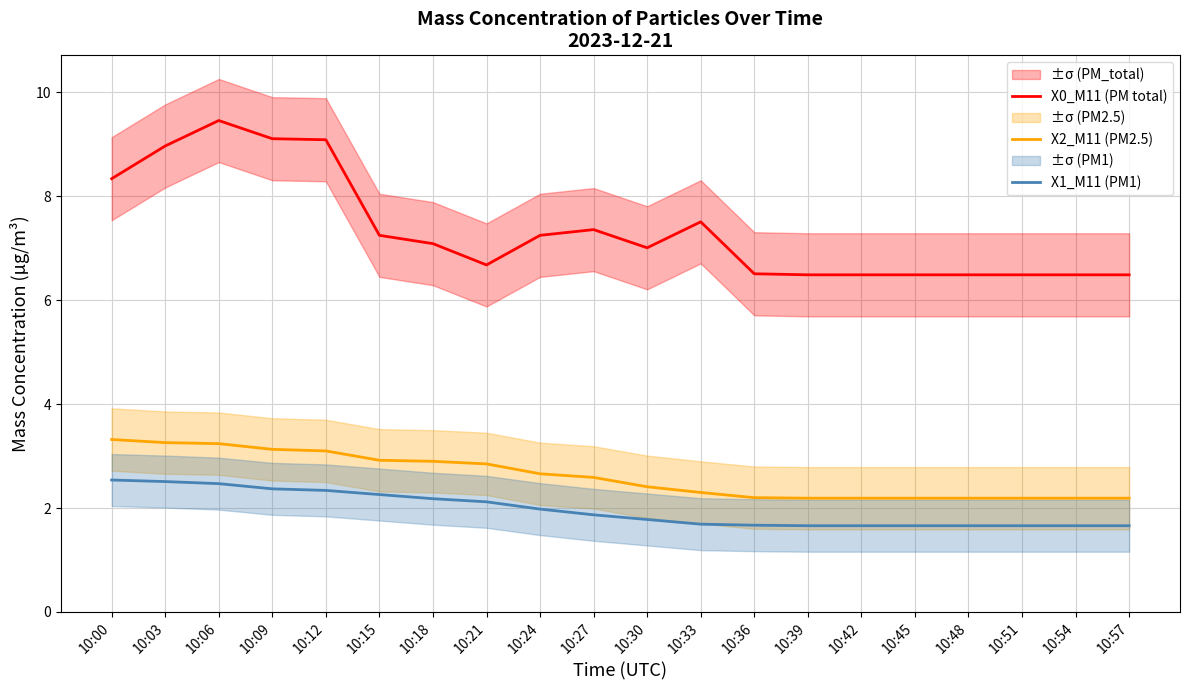

What is the sum of all X2_M11 (PM2.5) values?

52.2